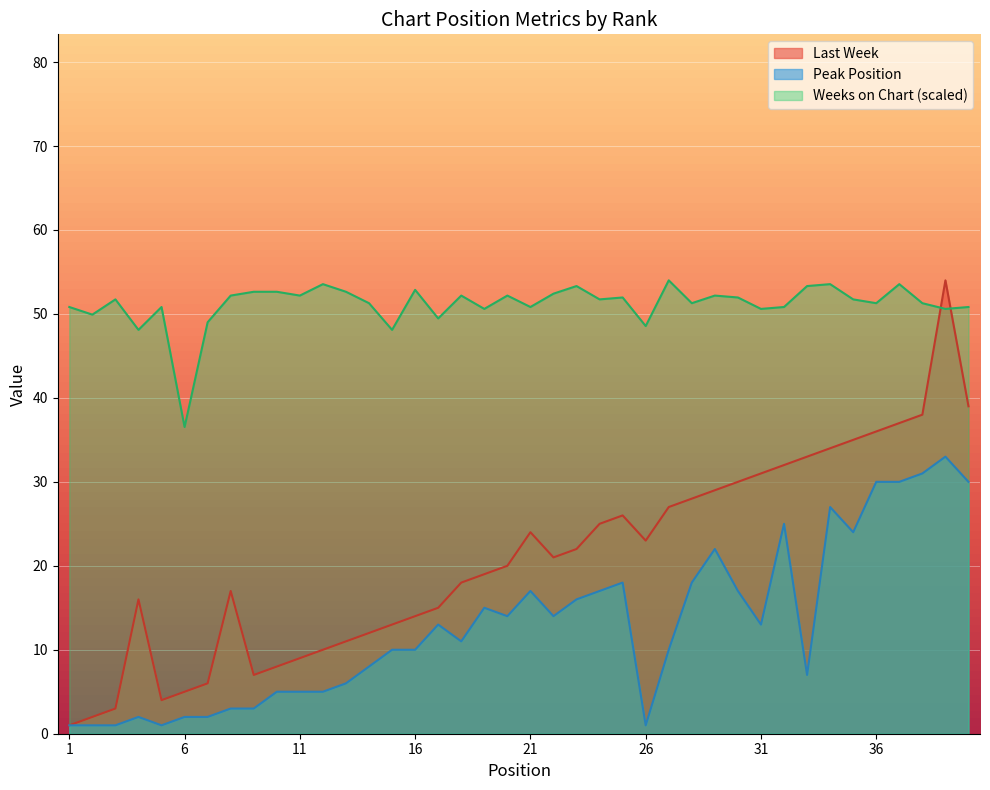

The value of Peak Position at 8 is 3.0. True or false?

True